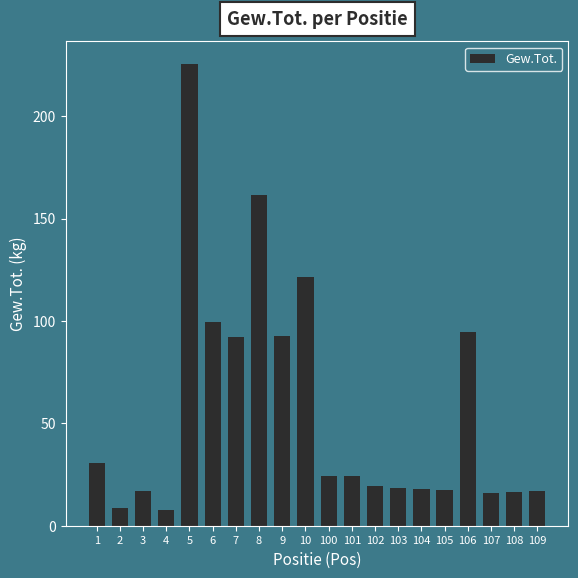

Which label corresponds to the largest value in the chart?

5